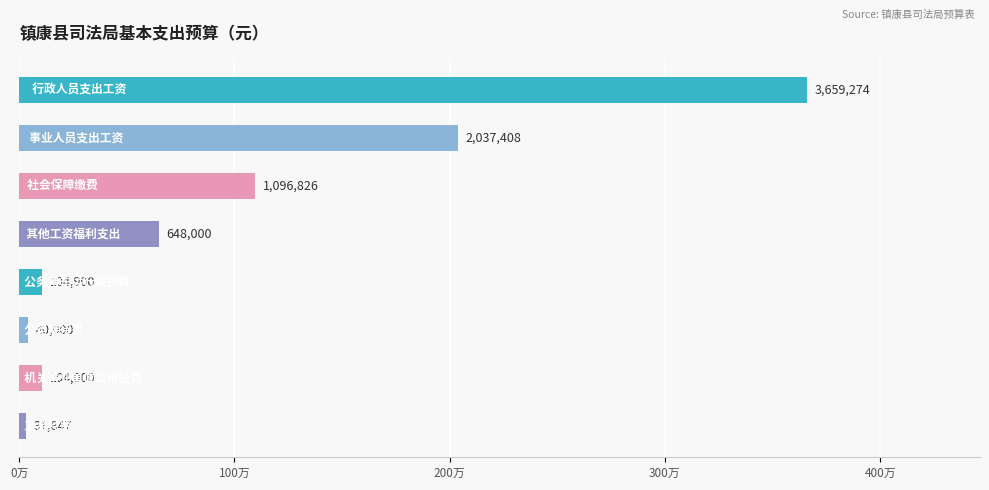

Are the bars horizontal?

Yes